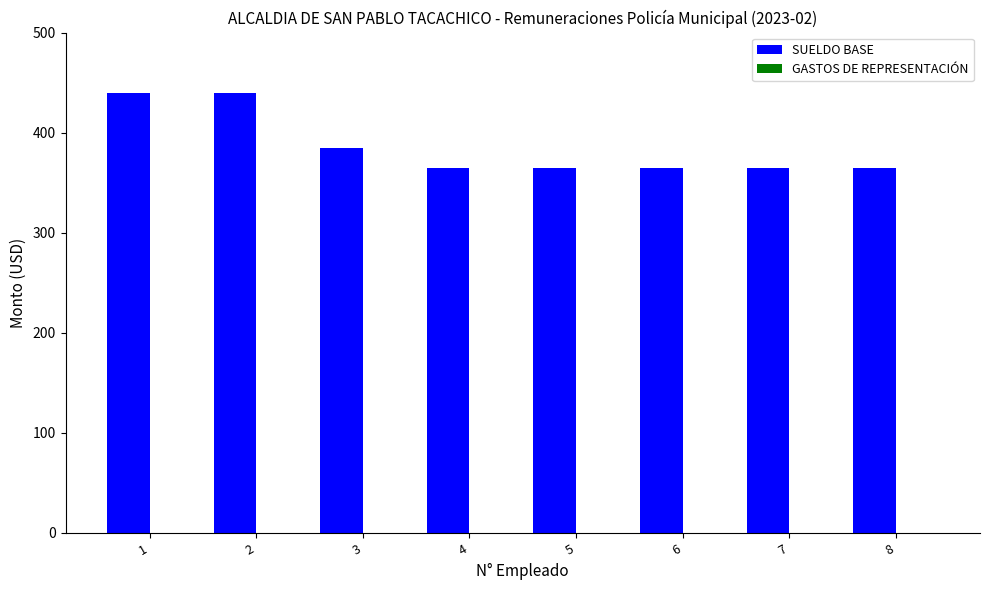

What is the difference between the maximum and second lowest values?

75